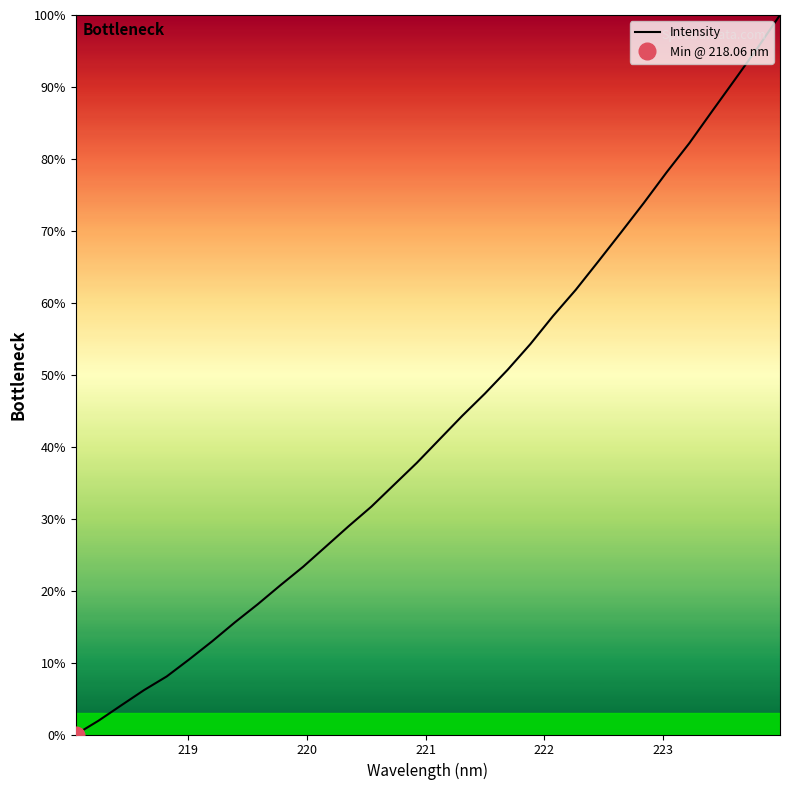

What is the greatest value displayed?

100.0